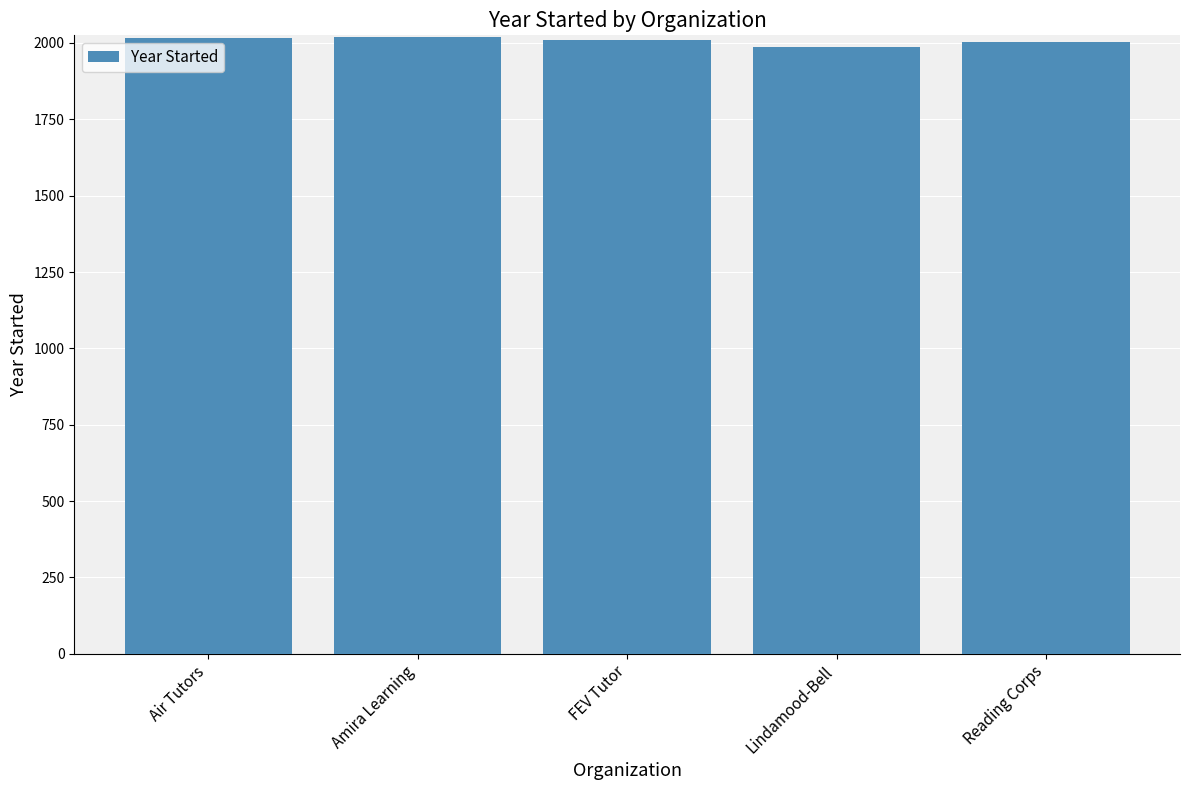

Are the bars grouped side by side (vs. stacked)?

No